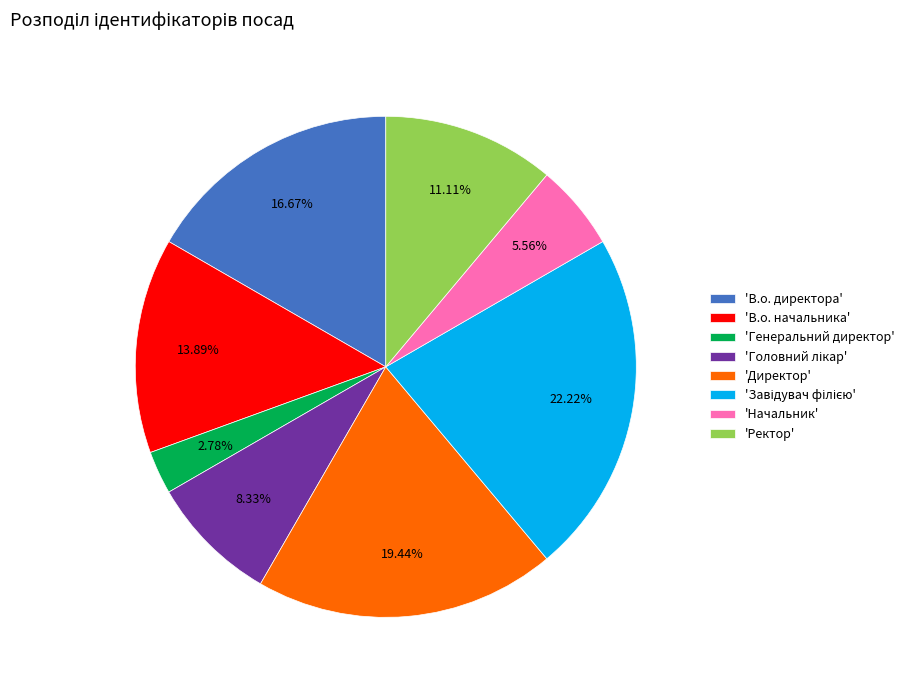

Is there any slice that represents more than half of the pie?

No